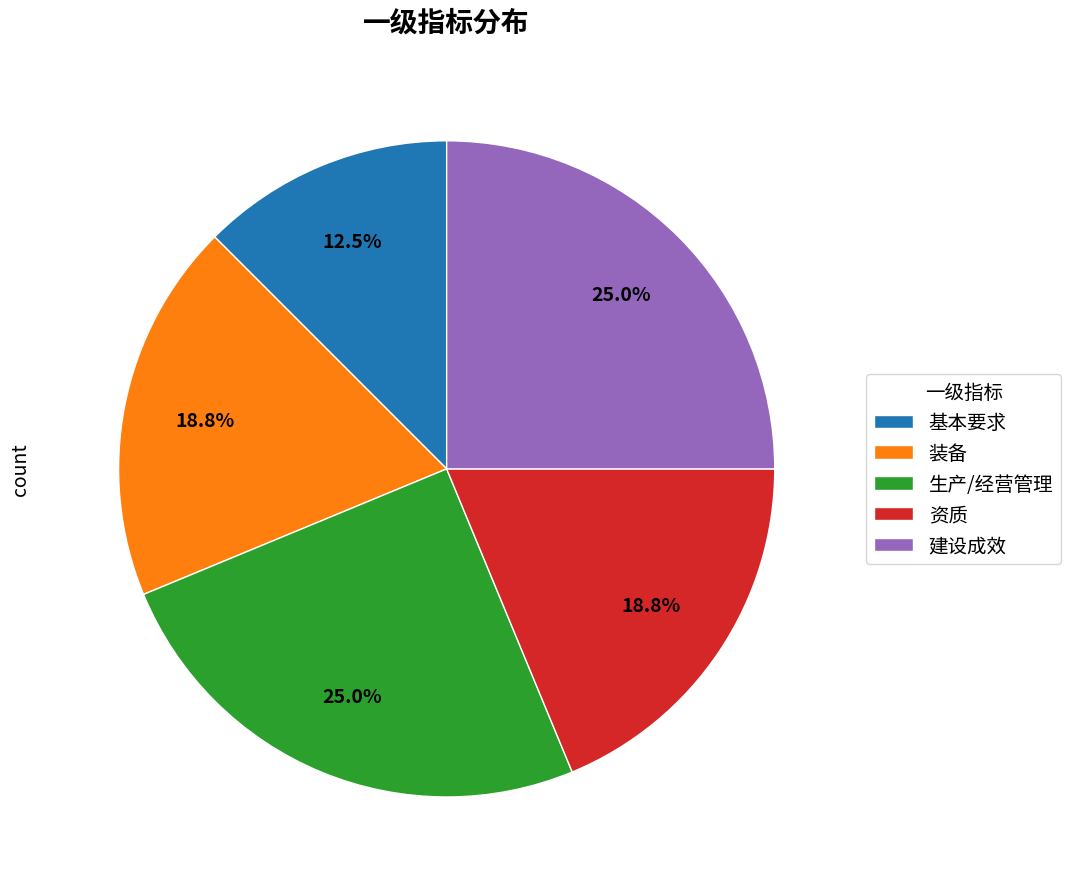

Do 生产/经营管理 and 装备 together represent more than half of the pie?

No